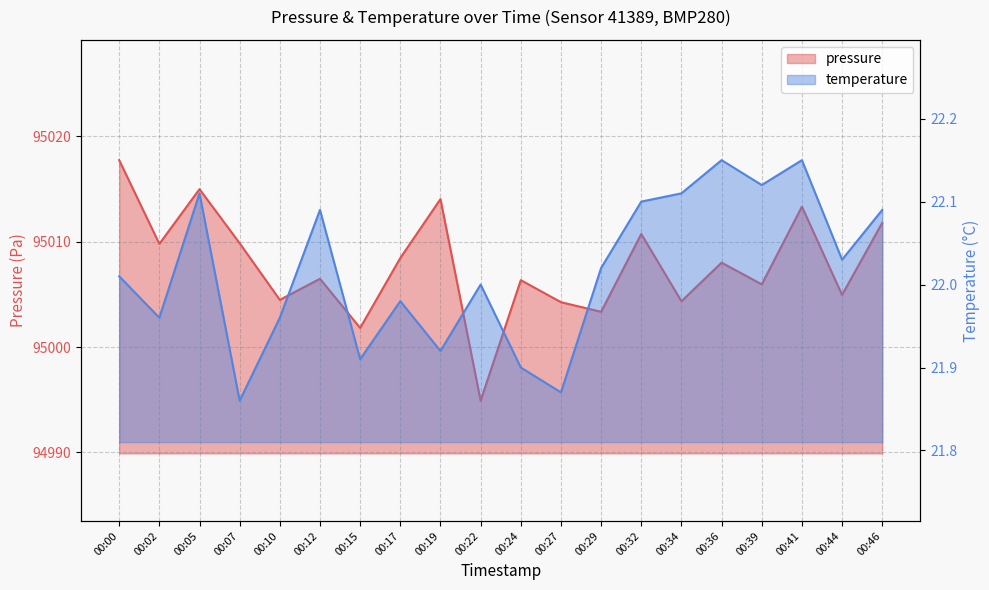

Which has a higher value, 00:15 or 00:19?

00:19